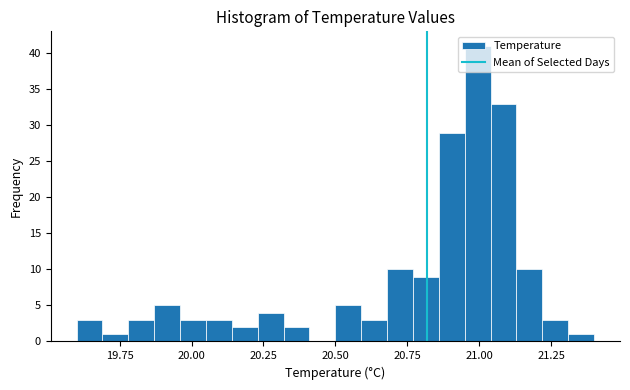

Around what value on the x-axis is the tallest bar? Give the approximate position of its centre, as read against the axis.

21.00